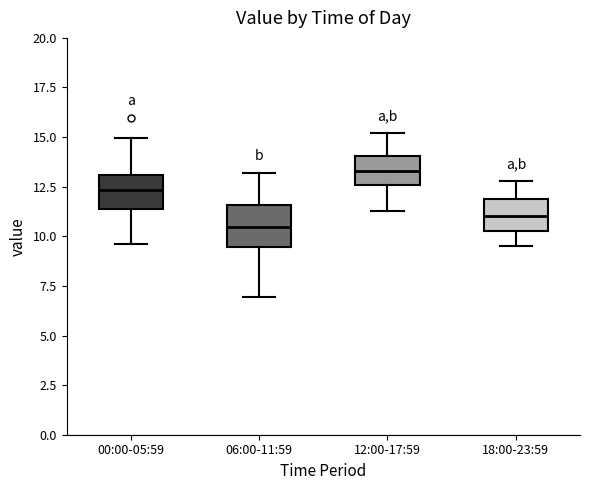

Reading left to right, transcribe this box plot: for each box, give where its median line is, the range the box spans, and where its two whiskers end, as read against the y-axis. The values are not printed on the chart, so give them approximately, as read against the axis.

00:00-05:59: median 12.5, box 11.5 to 13.0, whiskers 9.5 to 15.0
06:00-11:59: median 10.5, box 9.5 to 11.5, whiskers 7.0 to 13.0
12:00-17:59: median 13.5, box 12.5 to 14.0, whiskers 11.5 to 15.0
18:00-23:59: median 11.0, box 10.5 to 12.0, whiskers 9.5 to 13.0